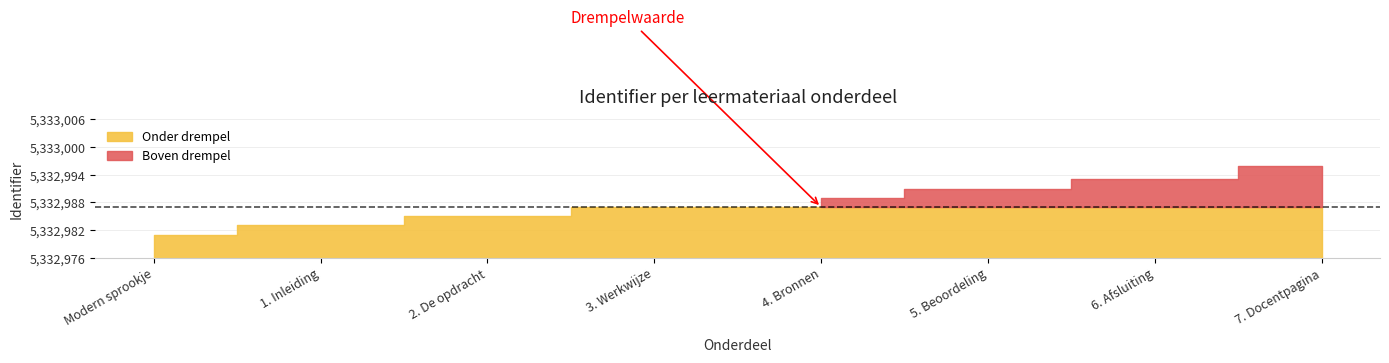

List the labels in order of value, smallest first.

Modern sprookje, 1. Inleiding, 2. De opdracht, 3. Werkwijze, 4. Bronnen, 5. Beoordeling, 6. Afsluiting, 7. Docentpagina